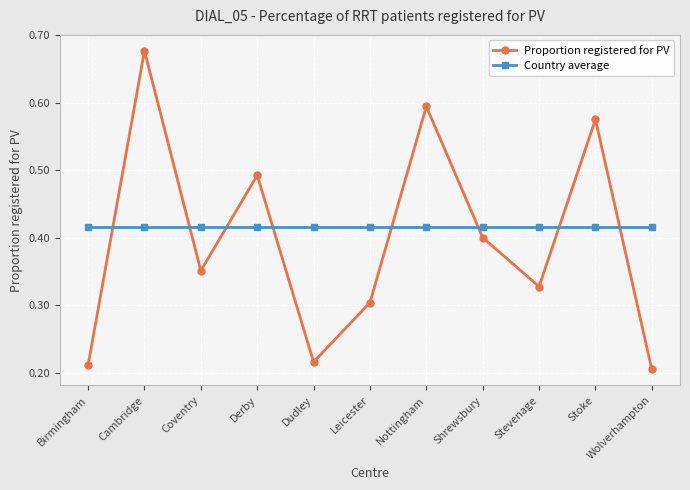

True or false: Proportion registered for PV and Country average intersect in this chart.

True